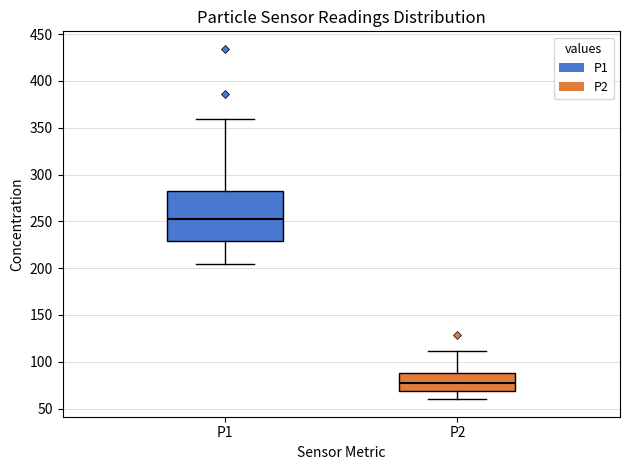

Where does the lower whisker of the box for P2 end on the y-axis? The values are not printed on the chart, so give them approximately, as read against the axis.

60